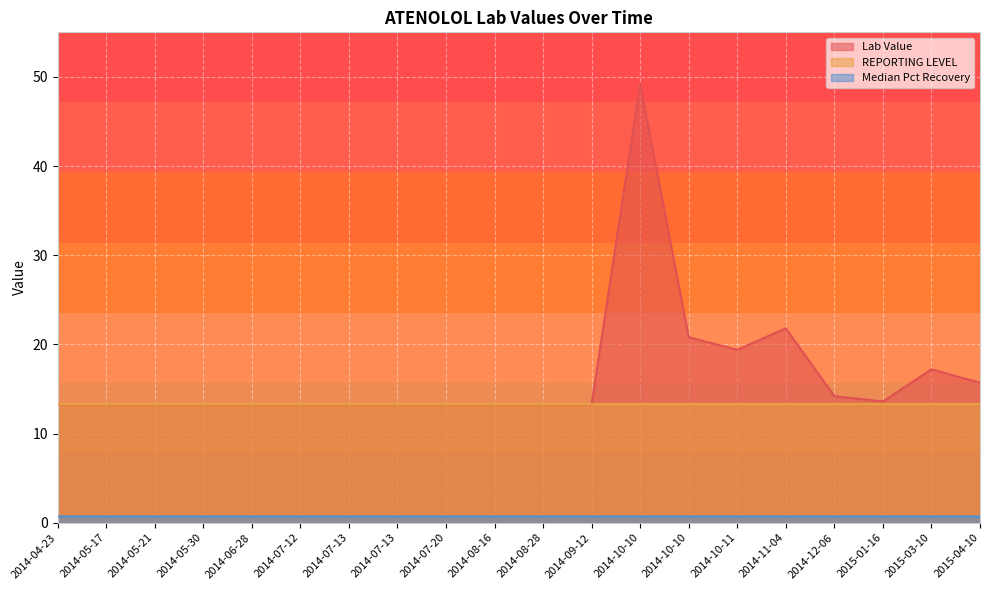

True or false: Median Pct Recovery and Lab Value intersect in this chart.

False